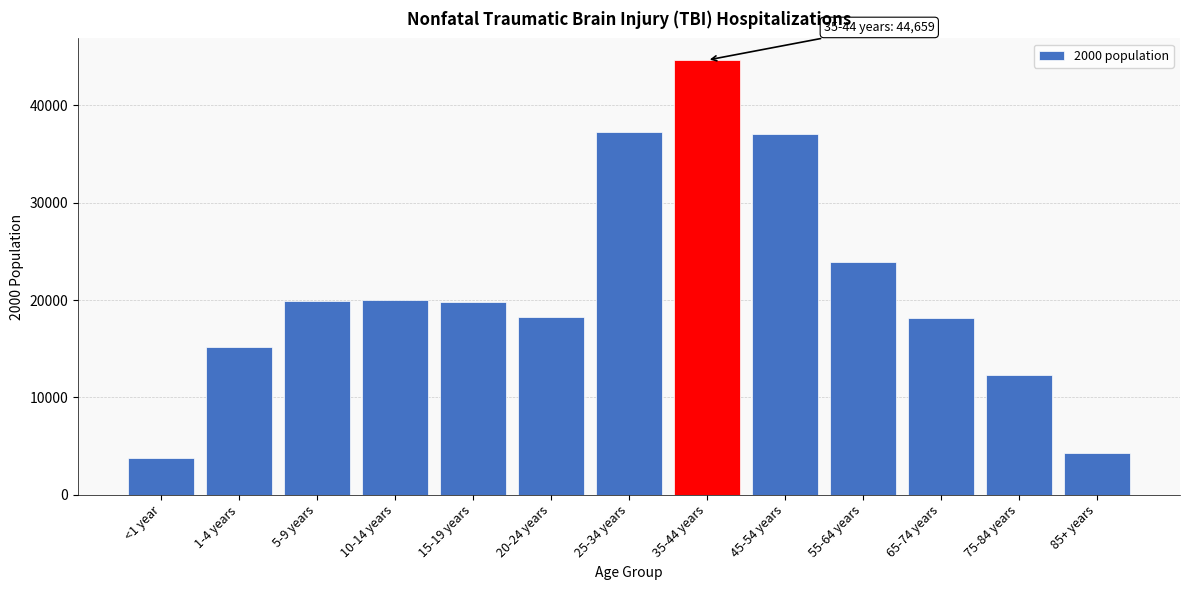

Is it true that the value at 35-44 years is 21031?

False